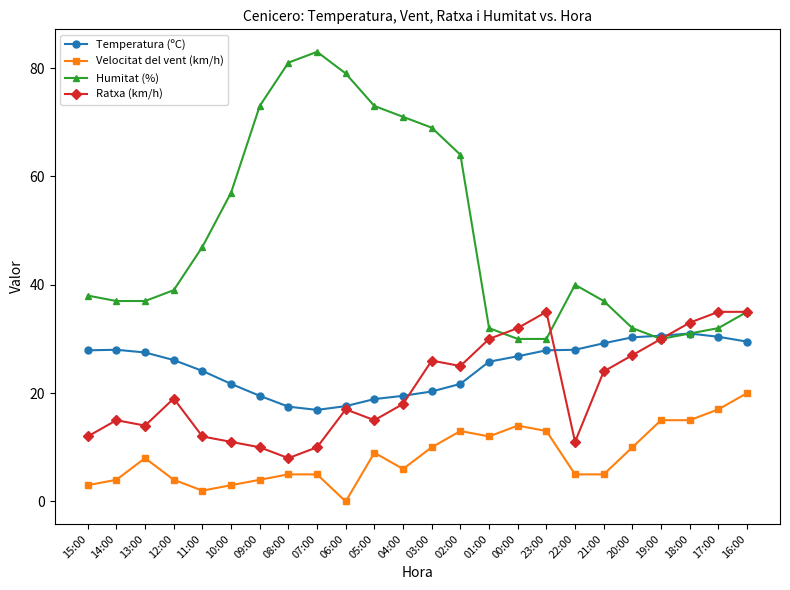

Where is the first local maximum for Velocitat del vent (km/h)?

13:00